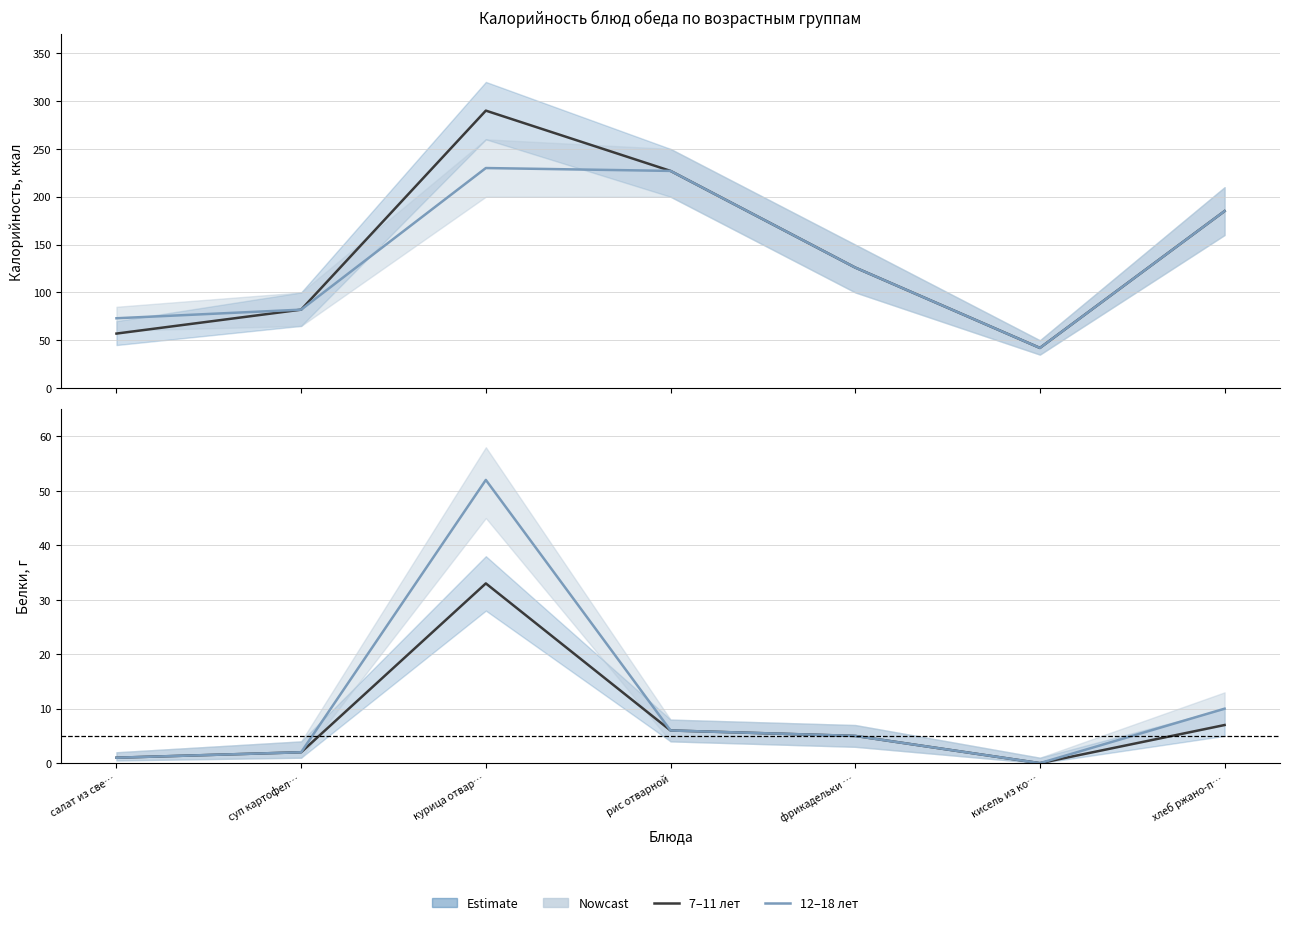

Rank the series by their maximum value, from lowest to highest.

Белки 7-11лет, Белки 12-18лет, Калорийность 12-18лет, Калорийность 7-11лет